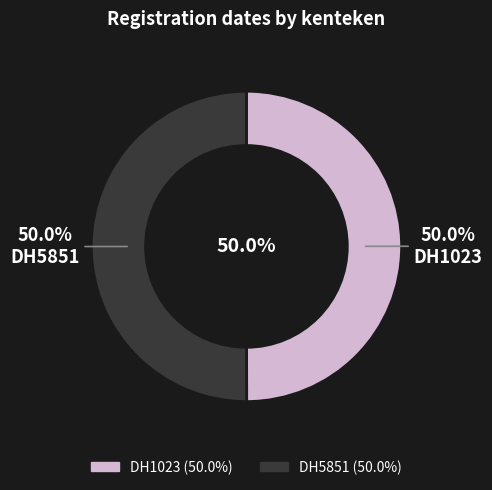

Does DH1023 account for over 50% of the chart?

No